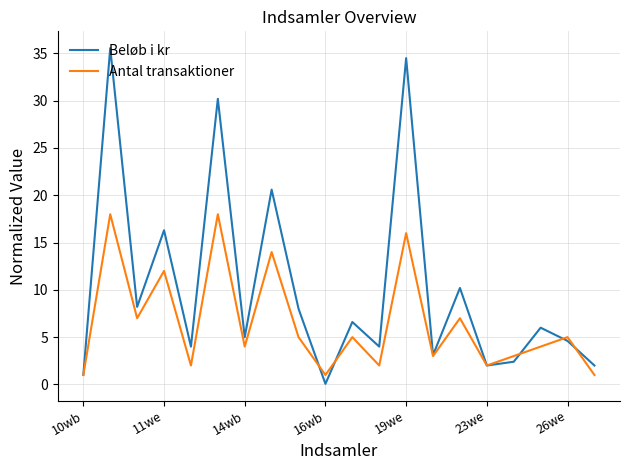

List the series in order of their peak value, lowest first.

Antal transaktioner, Beløb i kr